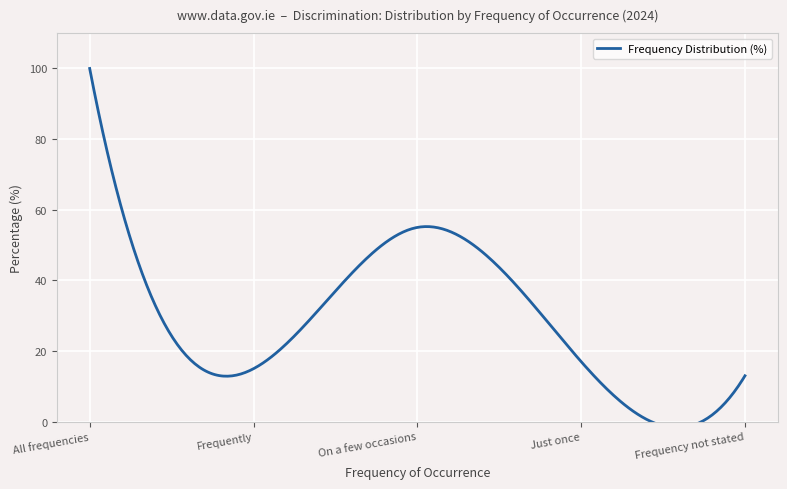

How many lines are shown in the chart?

1